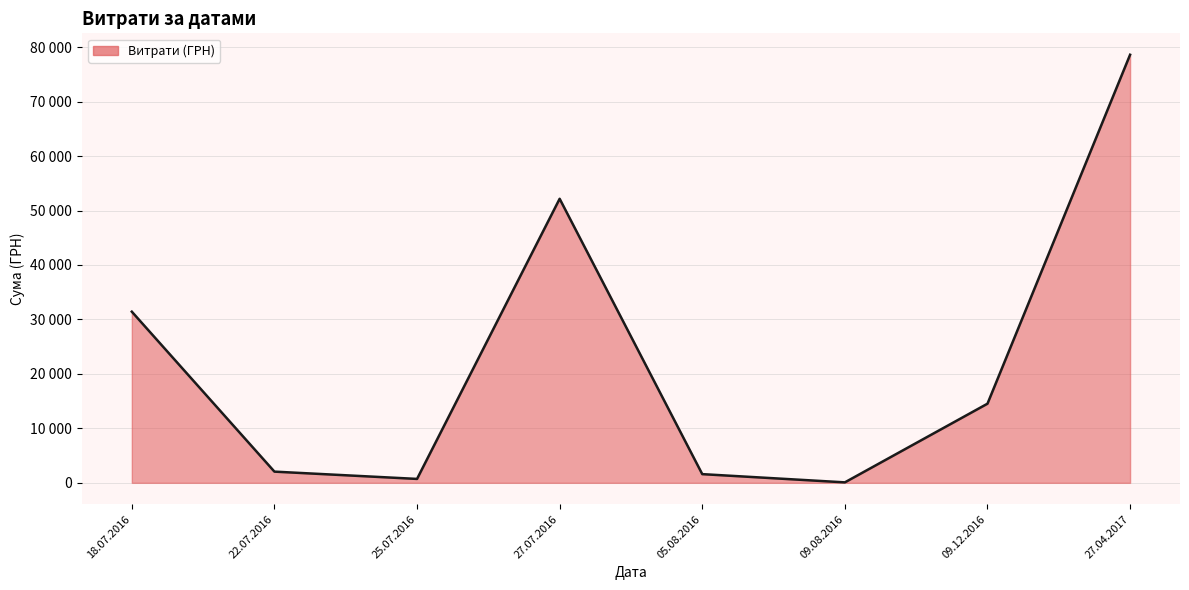

Which category has the highest value across all series?

27.04.2017